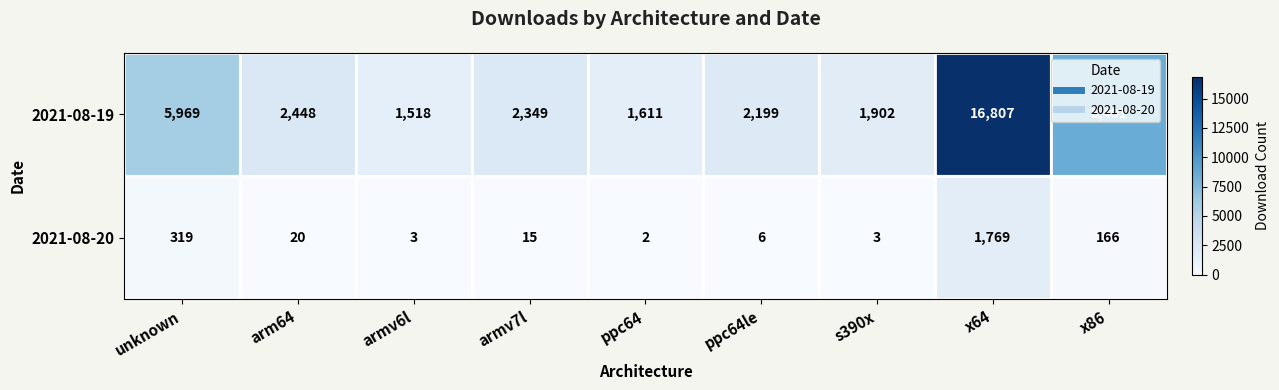

Which series has the widest spread of values?

2021-08-19